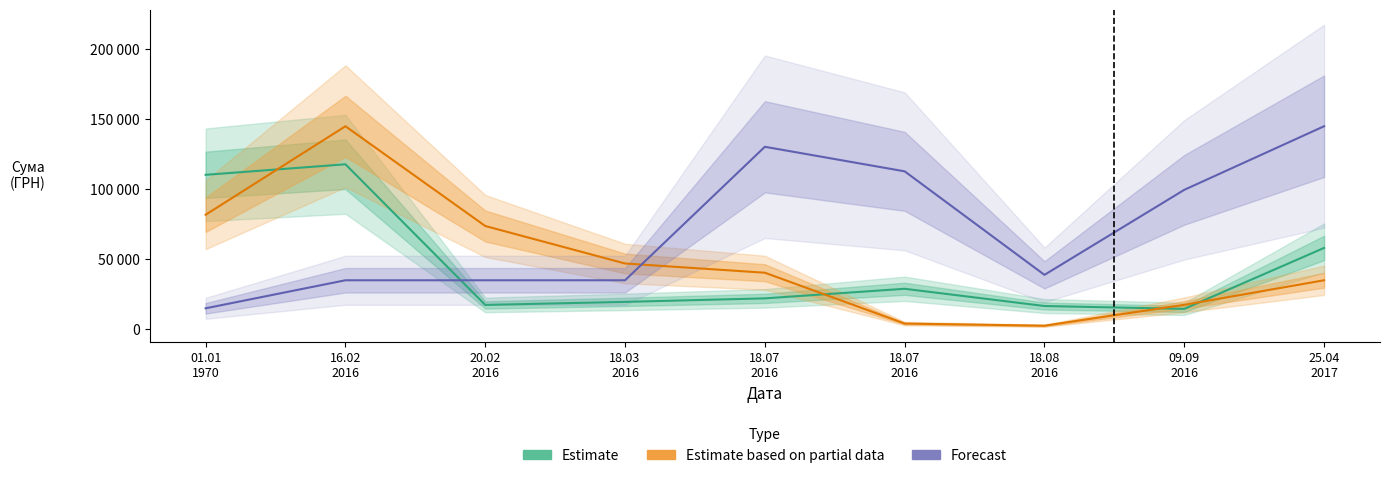

List the series in order of their peak value, highest first.

Estimate based on partial data, Forecast, Estimate